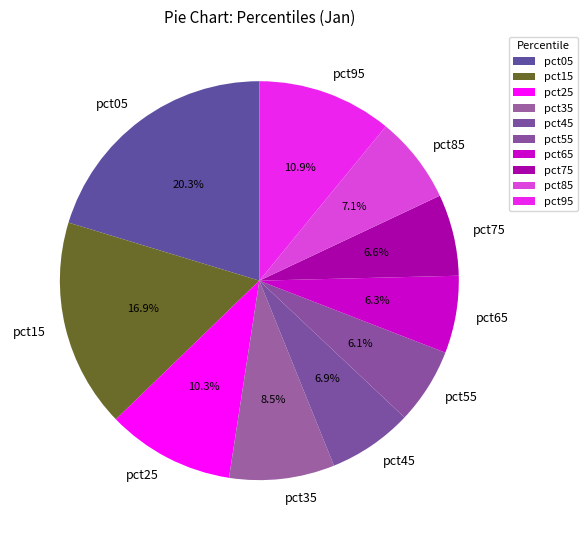

To the nearest percent, what is the combined percentage of pct35 and pct55?

15%